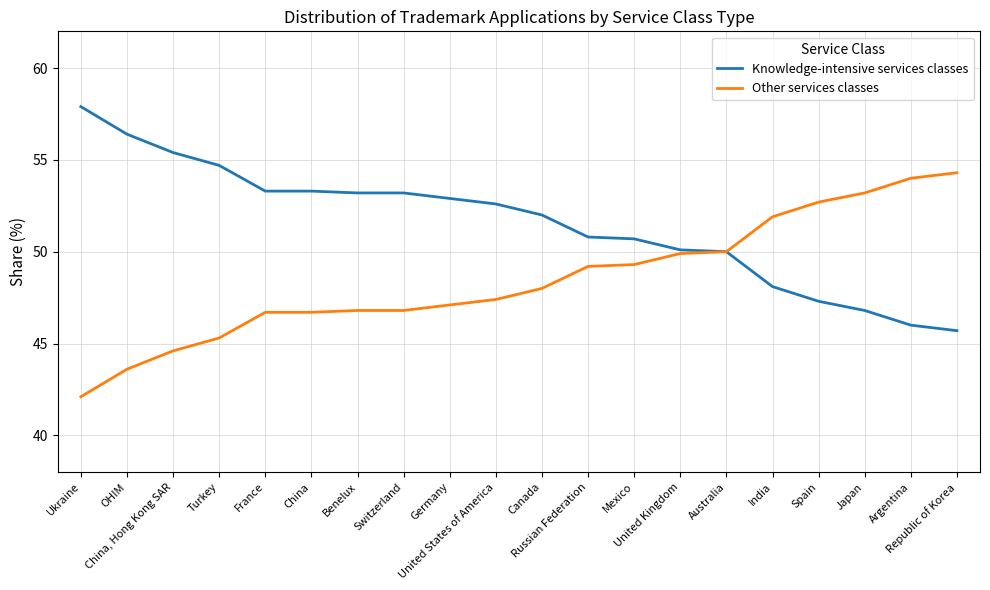

Rank the series by their average value, from highest to lowest.

Knowledge-intensive services classes, Other services classes